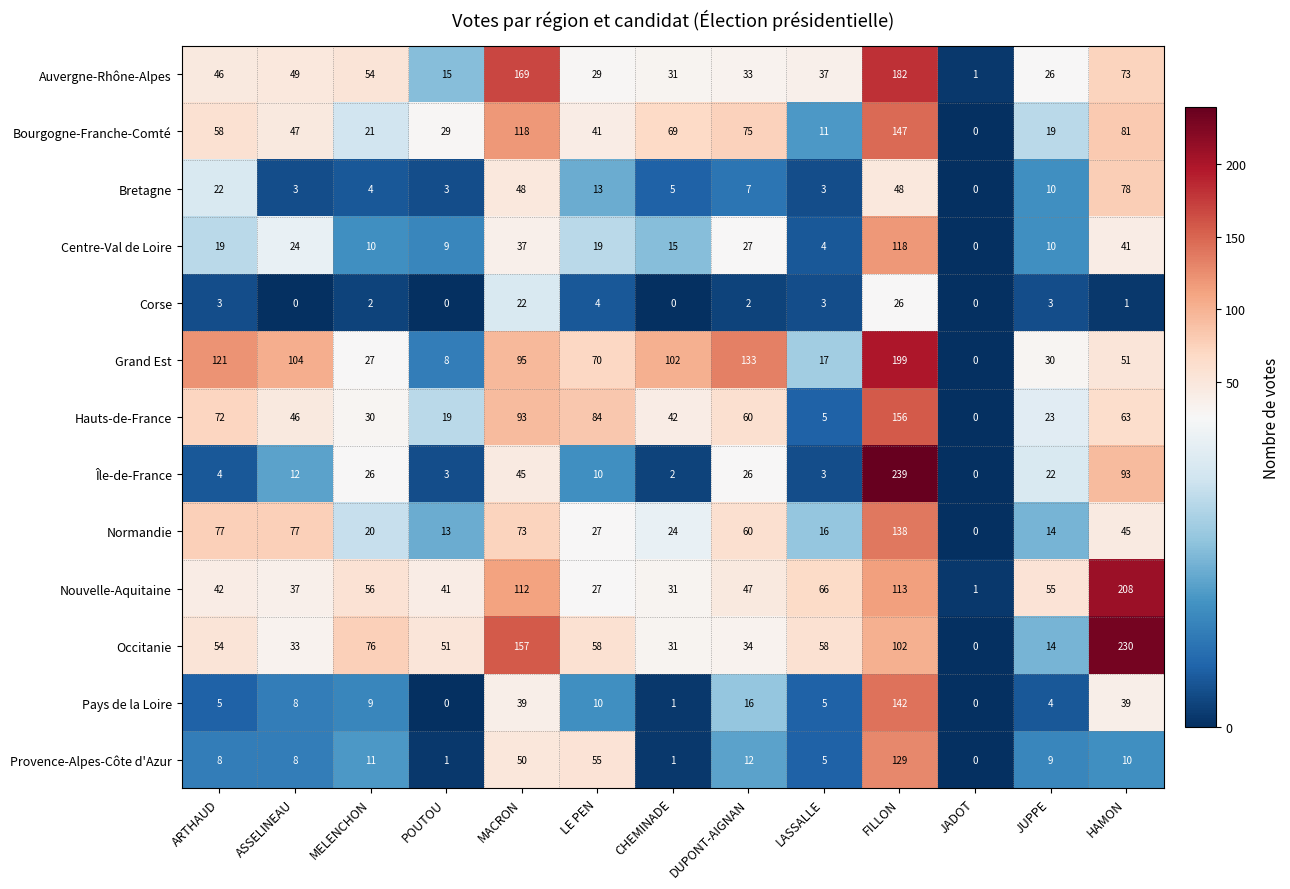

At MACRON, list the series in order from smallest to largest.

Corse, Centre-Val de Loire, Pays de la Loire, Île-de-France, Bretagne, Provence-Alpes-Côte d'Azur, Normandie, Hauts-de-France, Grand Est, Nouvelle-Aquitaine, Bourgogne-Franche-Comté, Occitanie, Auvergne-Rhône-Alpes